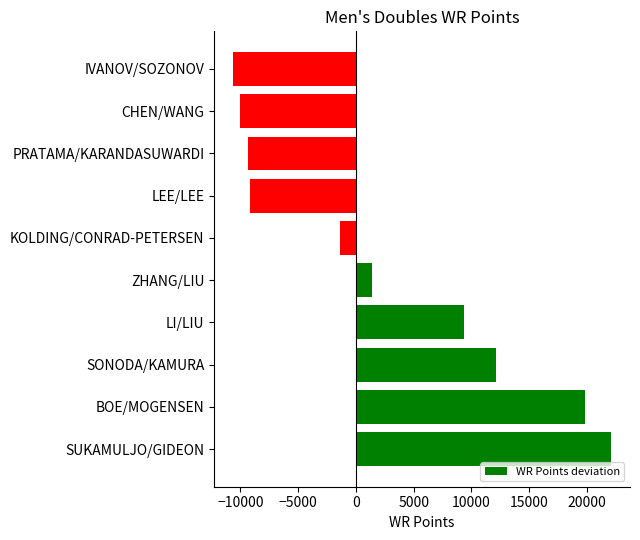

Read the value at SONODA/KAMURA.

12096.5